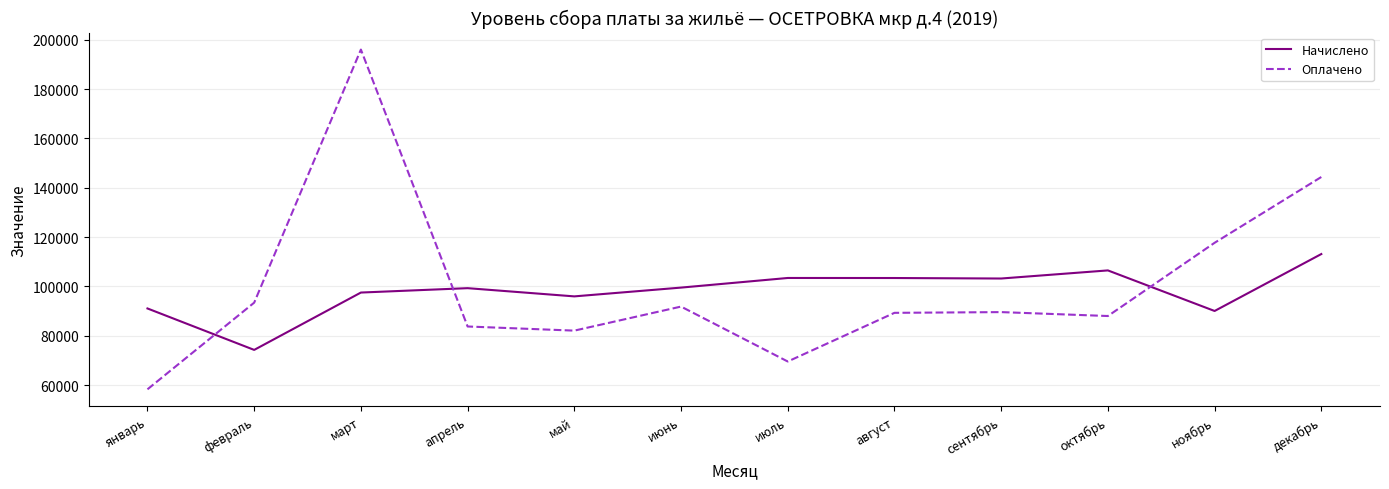

How many lines are shown in the chart?

2